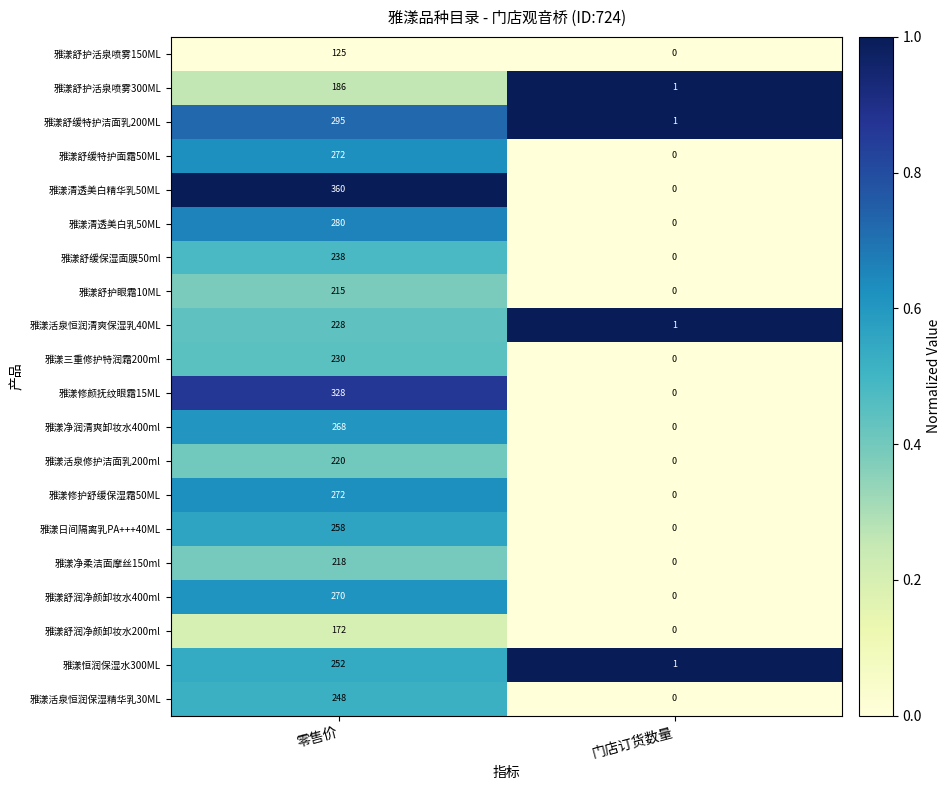

Count the number of data series in this chart.

20